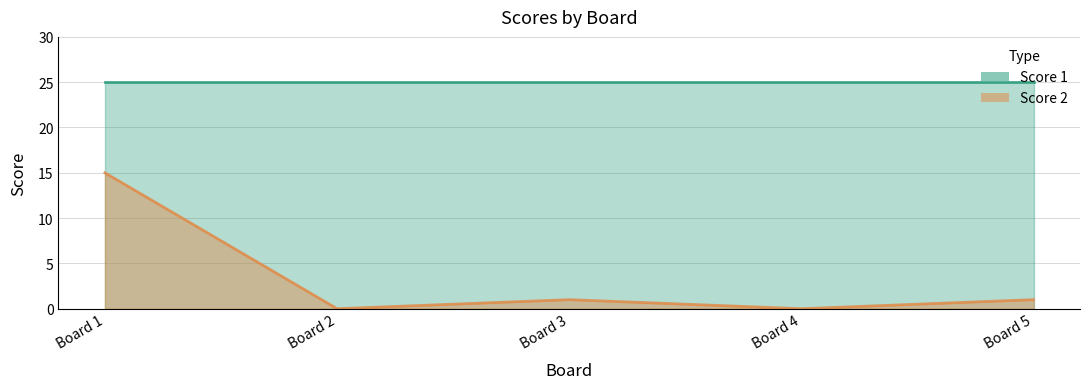

Between Board 1 and Board 2, which is larger?

Board 1